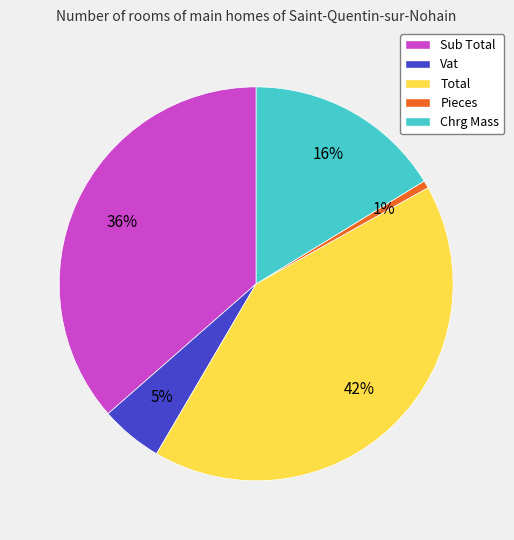

To the nearest percent, what is the difference between the largest and smallest slice percentages?

41%